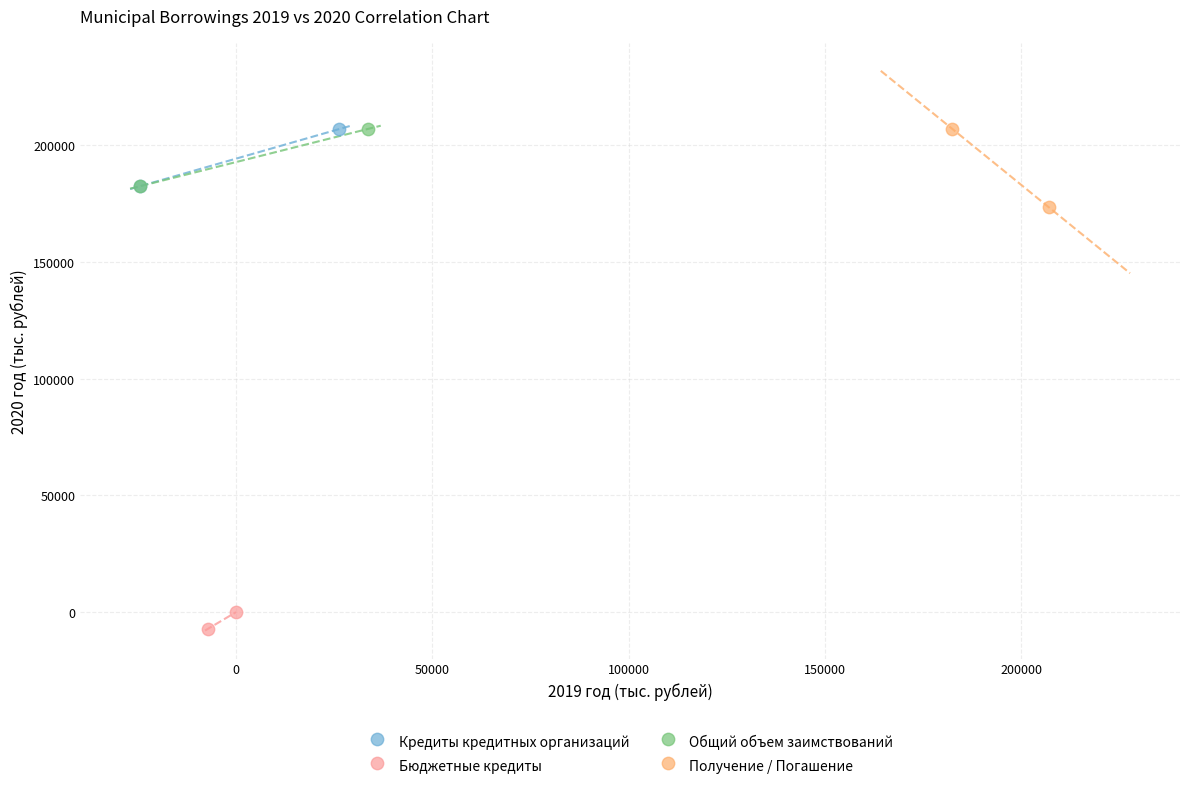

Which series contains the lowest Y value?

Бюджетные кредиты